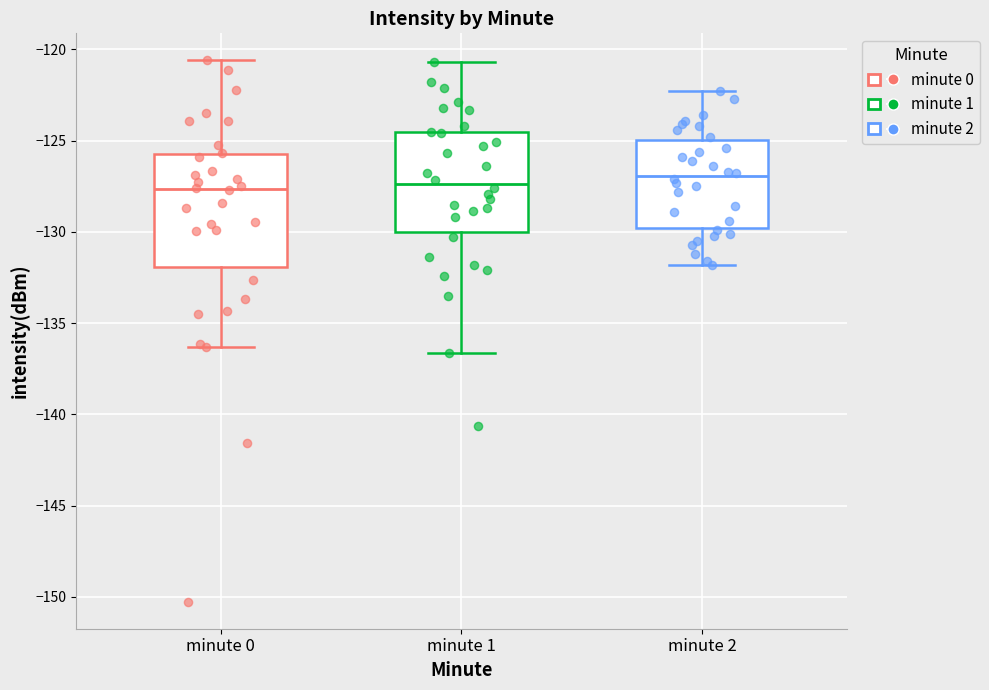

Reading left to right, transcribe this box plot: for each box, give where its median line is, the range the box spans, and where its two whiskers end, as read against the y-axis. The values are not printed on the chart, so give them approximately, as read against the axis.

minute 0: median -127.5, box -132.0 to -125.5, whiskers -136.5 to -120.5
minute 1: median -127.5, box -130.0 to -124.5, whiskers -136.5 to -120.5
minute 2: median -127.0, box -130.0 to -125.0, whiskers -132.0 to -122.5